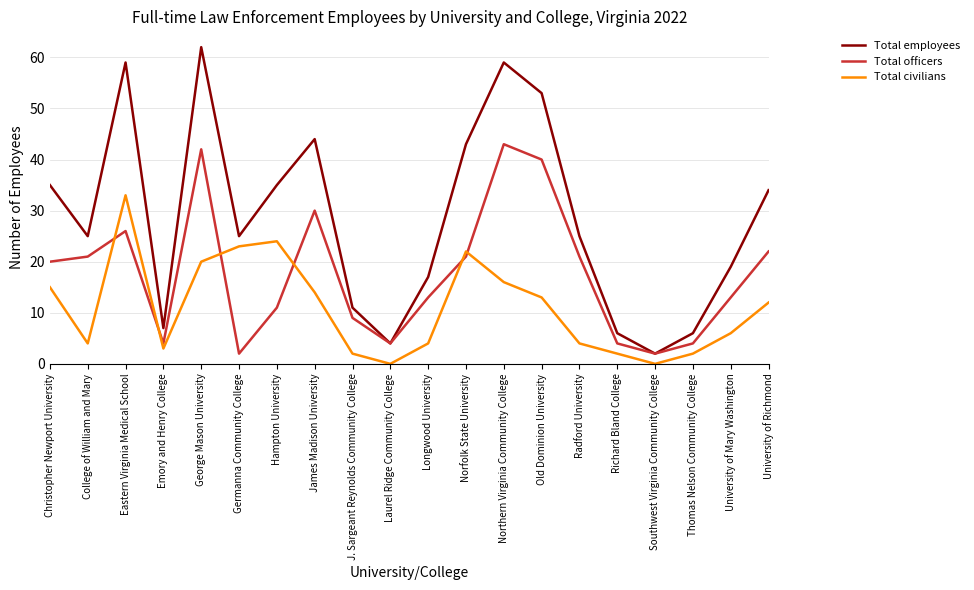

What is the difference between the Total officers values at Christopher Newport University and Laurel Ridge Community College?

16